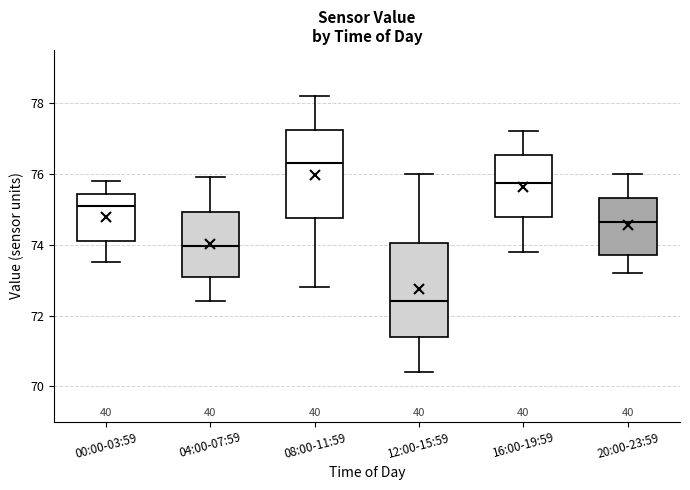

Reading left to right, transcribe this box plot: for each box, give where its median line is, the range the box spans, and where its two whiskers end, as read against the y-axis. The values are not printed on the chart, so give them approximately, as read against the axis.

00:00-03:59: median 75.2, box 74.2 to 75.4, whiskers 73.6 to 75.8
04:00-07:59: median 74.0, box 73.0 to 75.0, whiskers 72.4 to 76.0
08:00-11:59: median 76.4, box 74.8 to 77.2, whiskers 72.8 to 78.2
12:00-15:59: median 72.4, box 71.4 to 74.0, whiskers 70.4 to 76.0
16:00-19:59: median 75.8, box 74.8 to 76.6, whiskers 73.8 to 77.2
20:00-23:59: median 74.6, box 73.8 to 75.4, whiskers 73.2 to 76.0